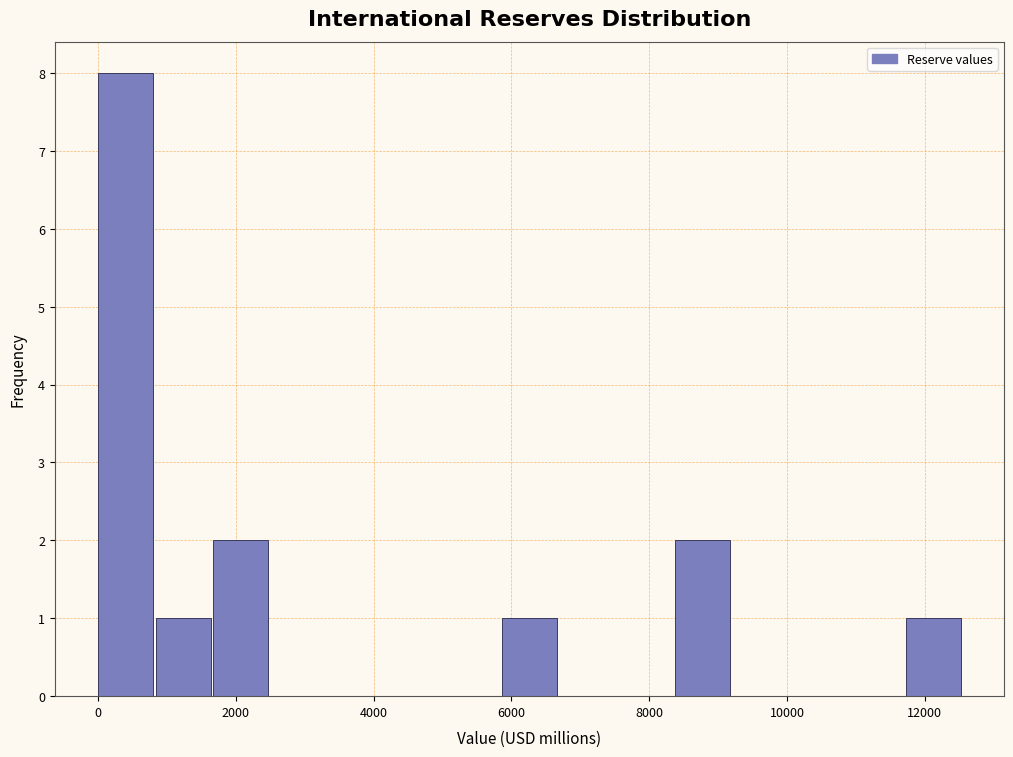

Reading left to right, list every bar in this chart as the range it spans on the x-axis followed by its height. Neither the bar edges nor the heights are printed on the chart, so give them approximately, as read against the axes.

0 to 800: 8
800 to 1600: 1
1600 to 2600: 2
2600 to 3400: 0
3400 to 4200: 0
4200 to 5000: 0
5000 to 5800: 0
5800 to 6800: 1
6800 to 7600: 0
7600 to 8400: 0
8400 to 9200: 2
9200 to 10000: 0
10000 to 10800: 0
10800 to 11800: 0
11800 to 12600: 1